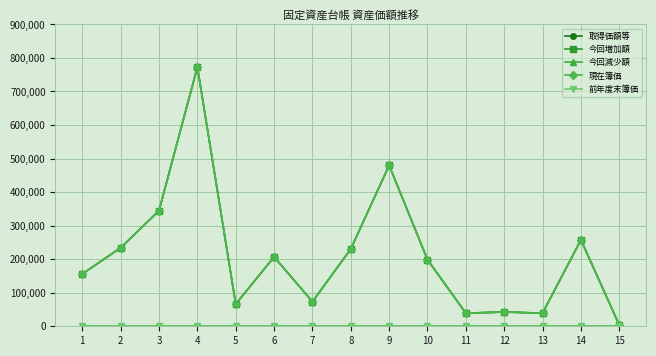

Is this an area chart (filled region under the line)?

No